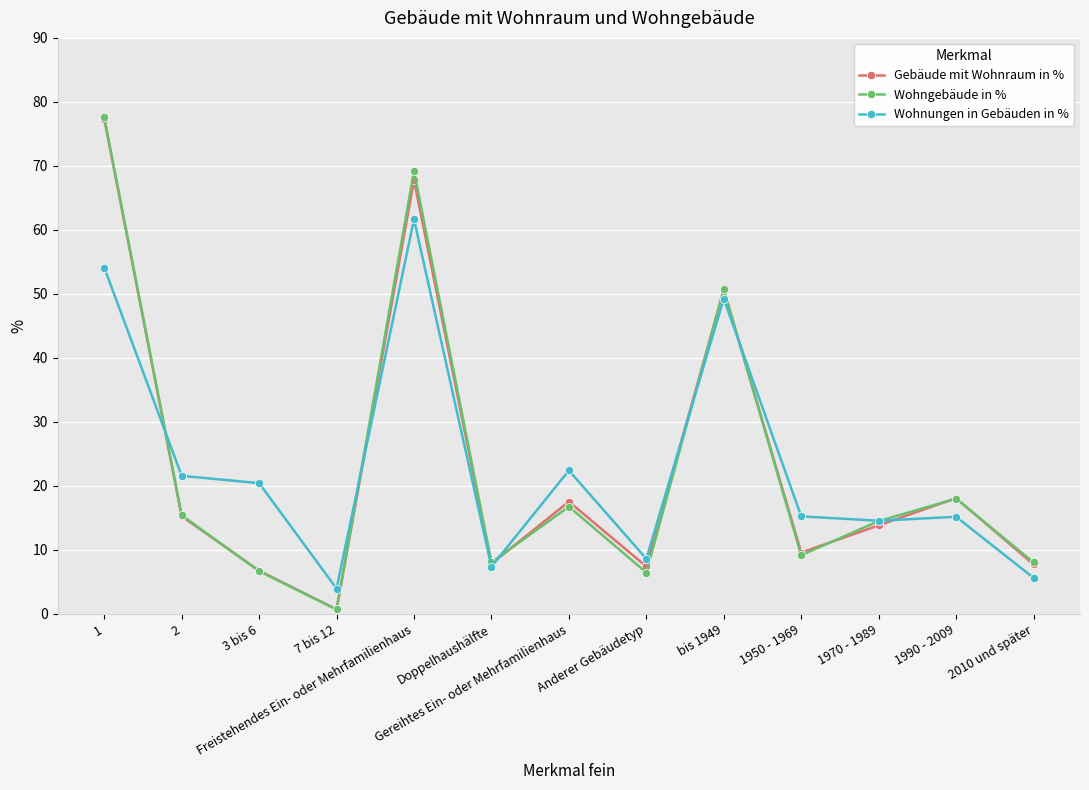

What is the difference between the maximum and second lowest values in the Gebäude mit Wohnraum in % series?

70.6